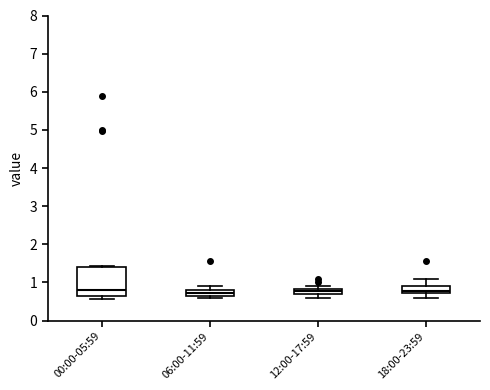

Where does the lower whisker of the box for 18:00-23:59 end on the y-axis? The values are not printed on the chart, so give them approximately, as read against the axis.

0.6